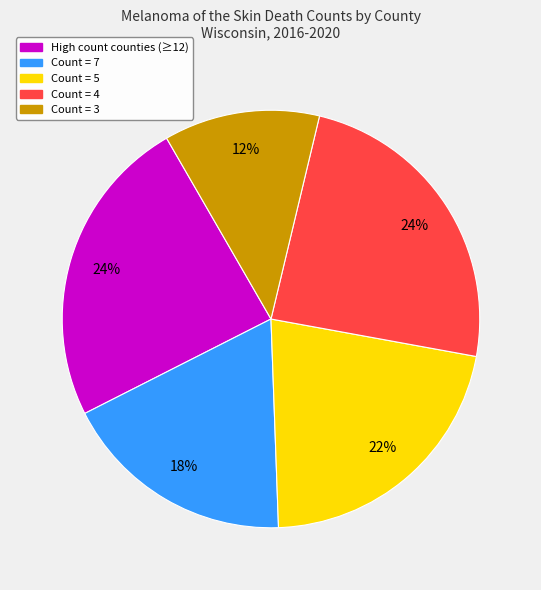

To the nearest percent, what is the difference between the largest and smallest slice percentages?

12%